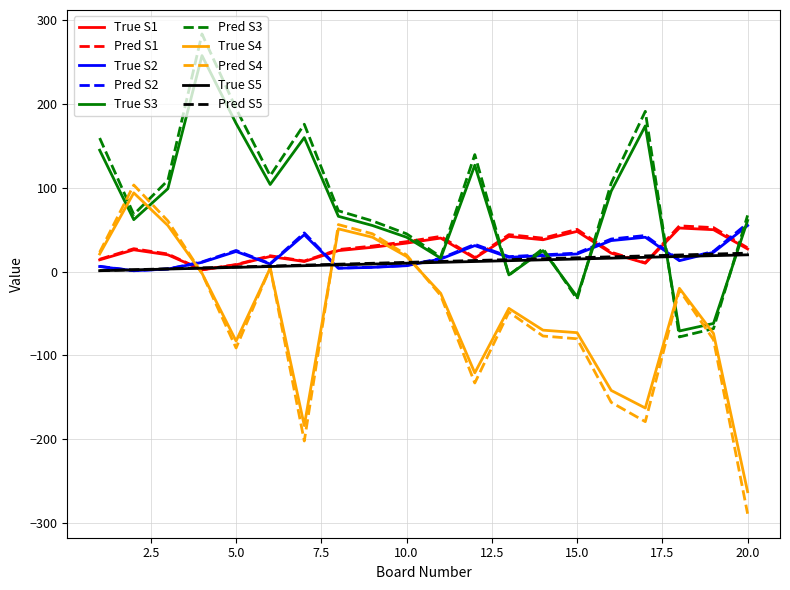

What is the minimum value shown in the chart?

-289.3